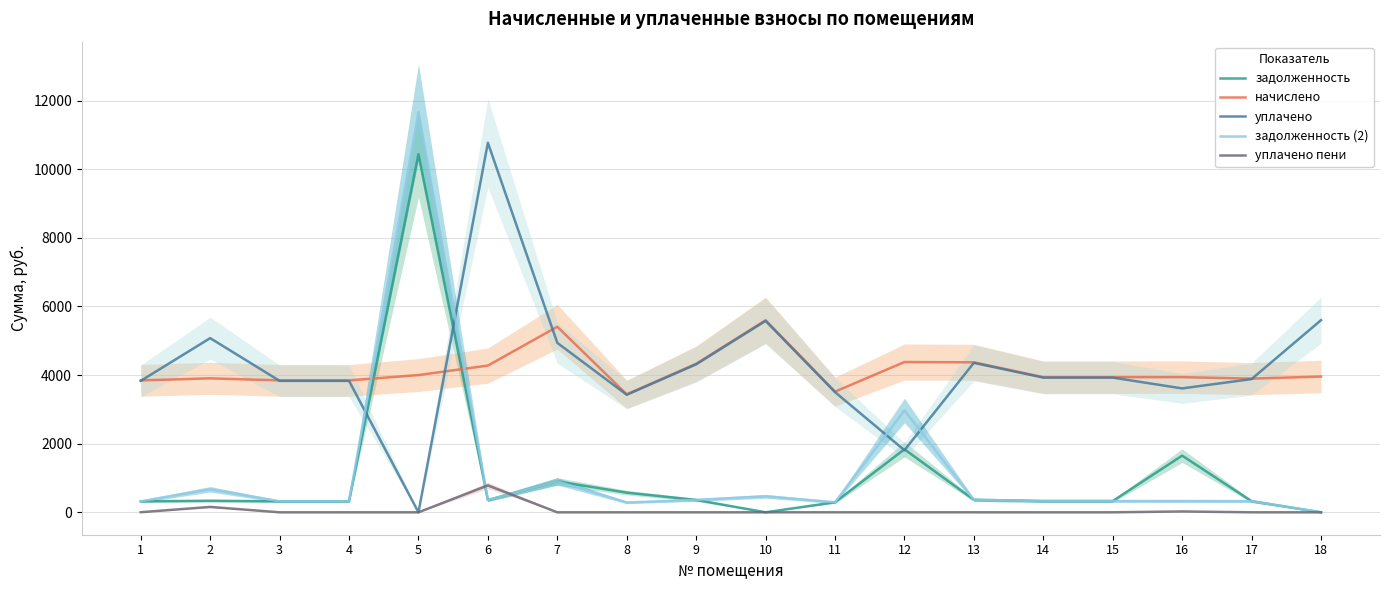

Where is задолженность nearest to the value 5219?

12